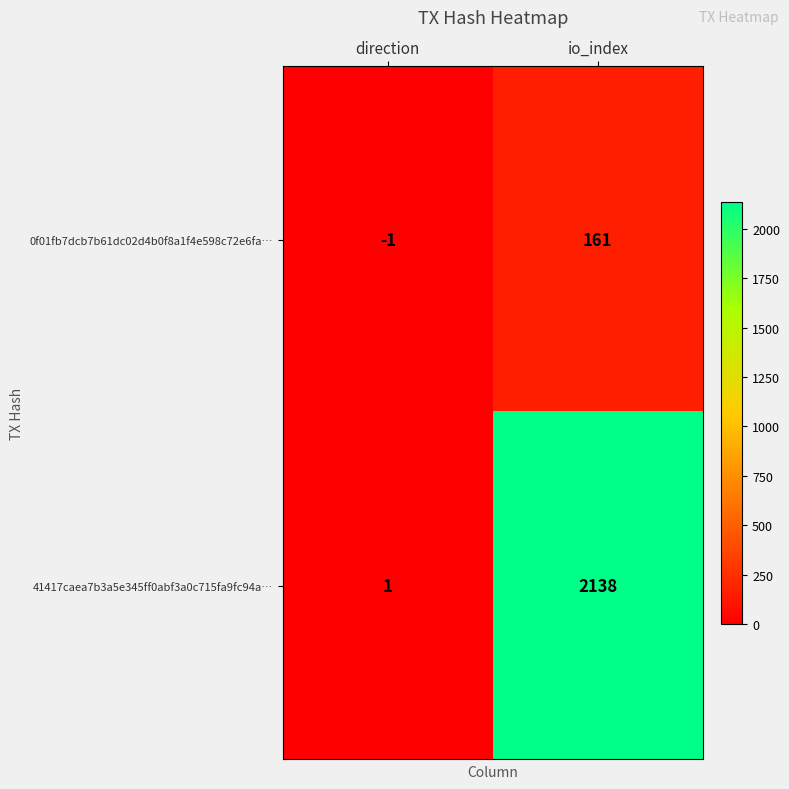

How many values in the 41417caea7b3a5e345ff0abf3a0c715fa9fc94a… series are below 2138?

1